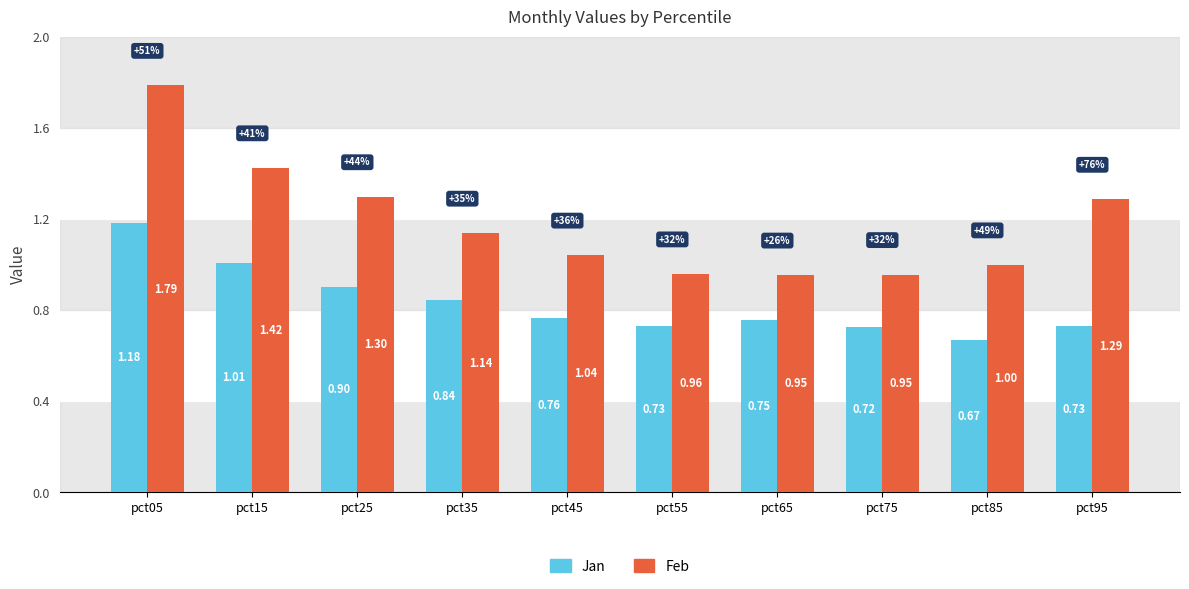

Which series changed the most between pct05 and pct55?

Feb